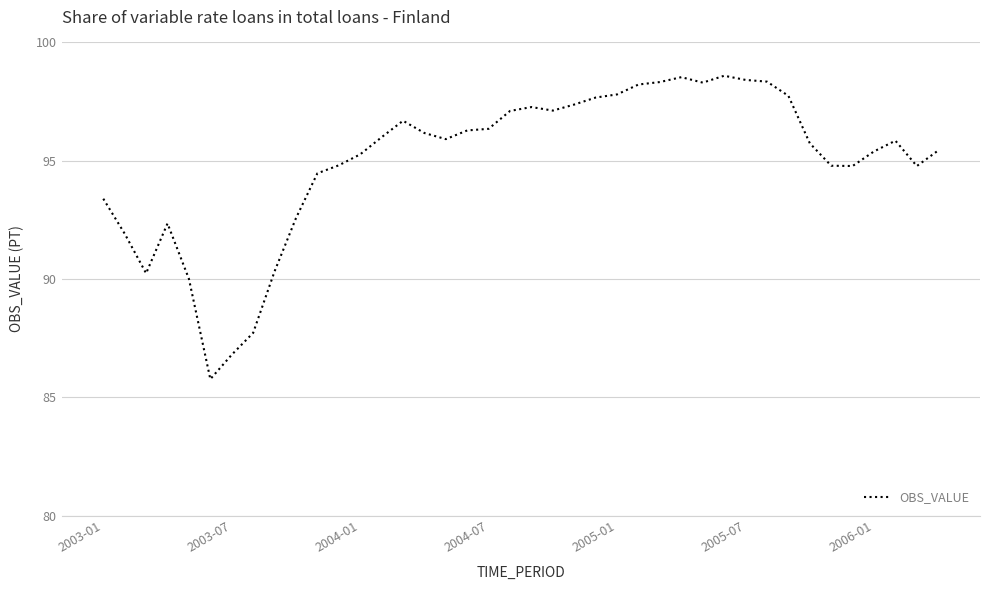

What is the minimum value shown in the chart?

85.8